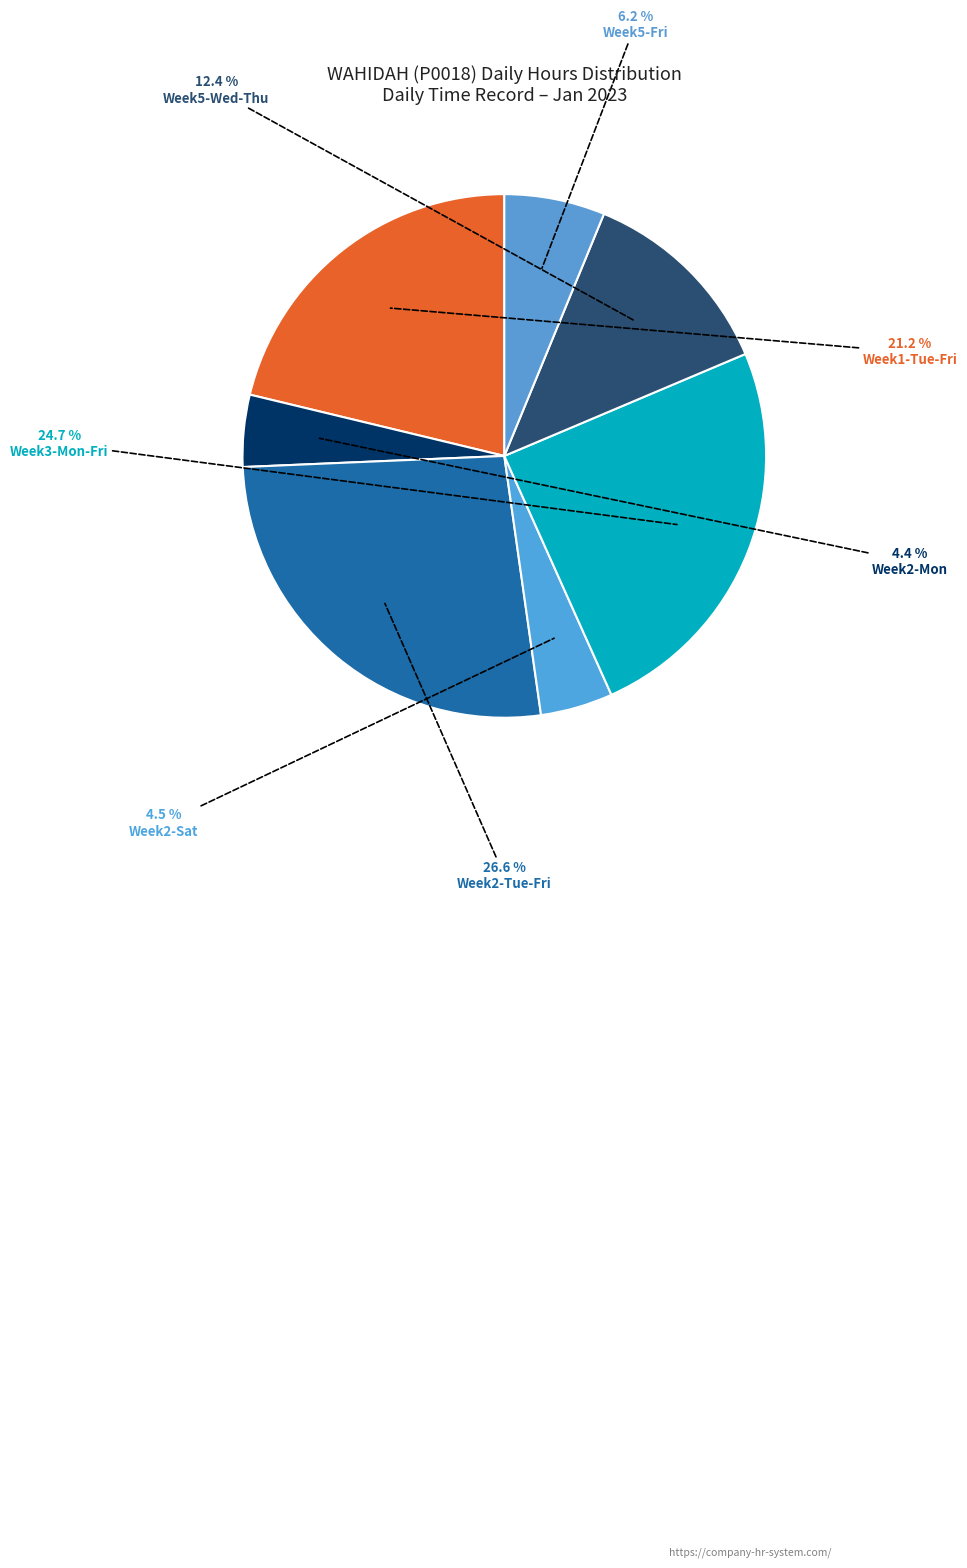

How many segments does this pie chart have?

7